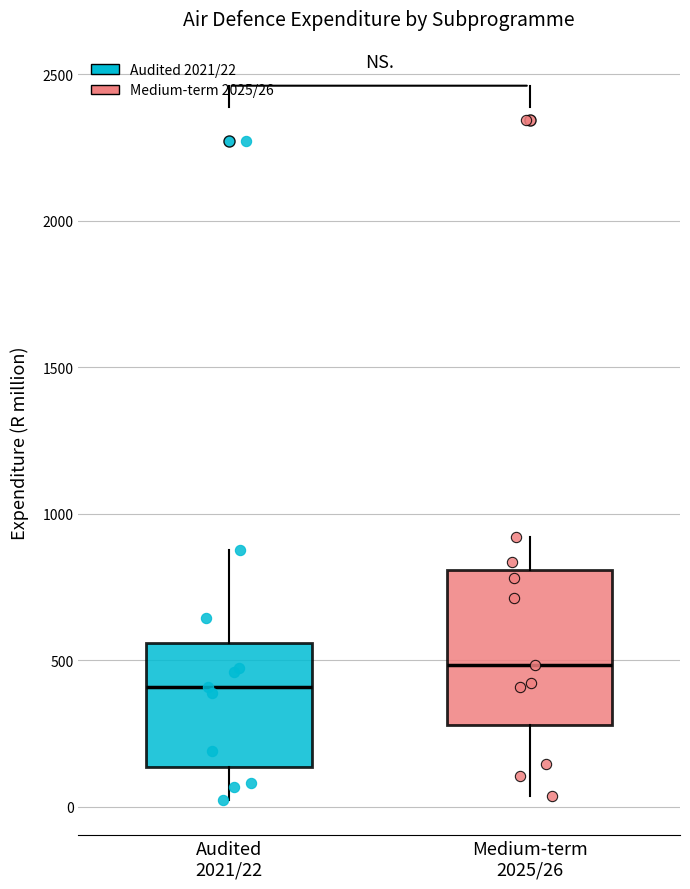

Reading left to right, read every box against the y-axis: the position of its median line, the range the box covers, and the ends of its whiskers. The values are not printed on the chart, so give them approximately, as read against the axis.

Audited 2021/22: median 400, box 150 to 550, whiskers 0 to 850
Medium-term 2025/26: median 500, box 300 to 800, whiskers 50 to 900